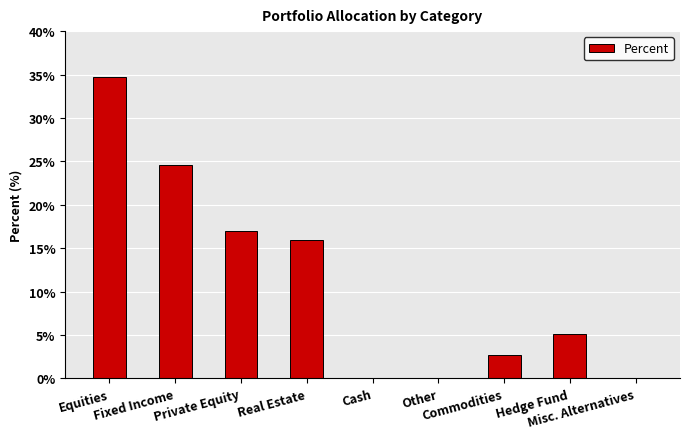

What is the ratio of the value at Equities to the value at Commodities?

12.9